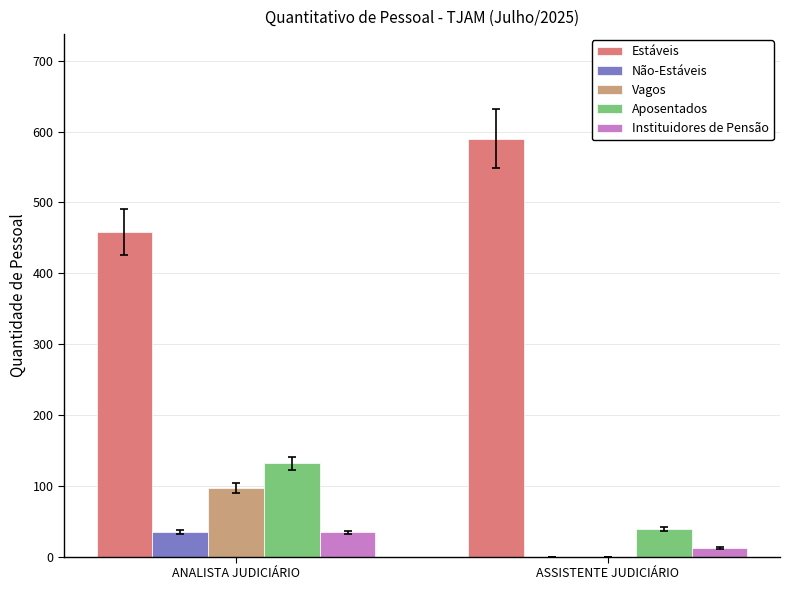

Which series has the largest total across all categories?

Estáveis